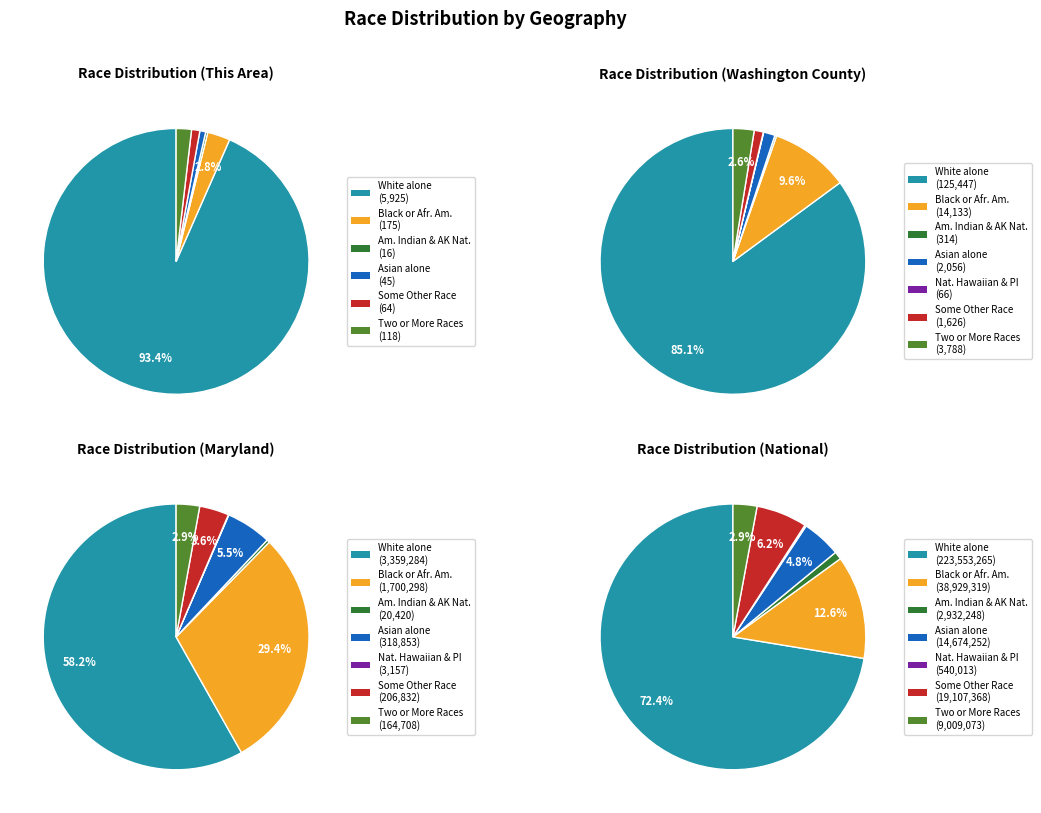

Combined, do American Indian and Alaska Native and Native Hawaiian and Other Pacific account for over 50%?

No